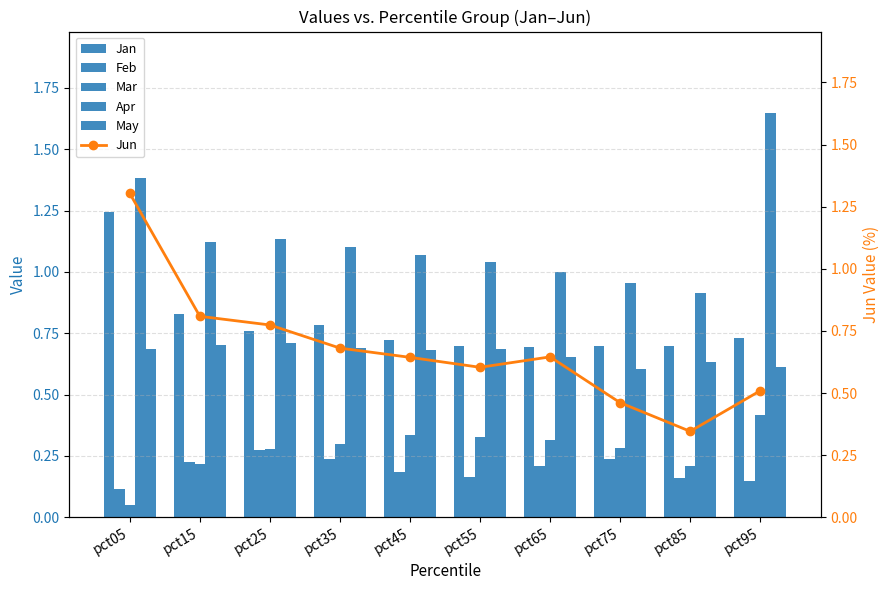

Where is Feb nearest to the value 0?

pct05